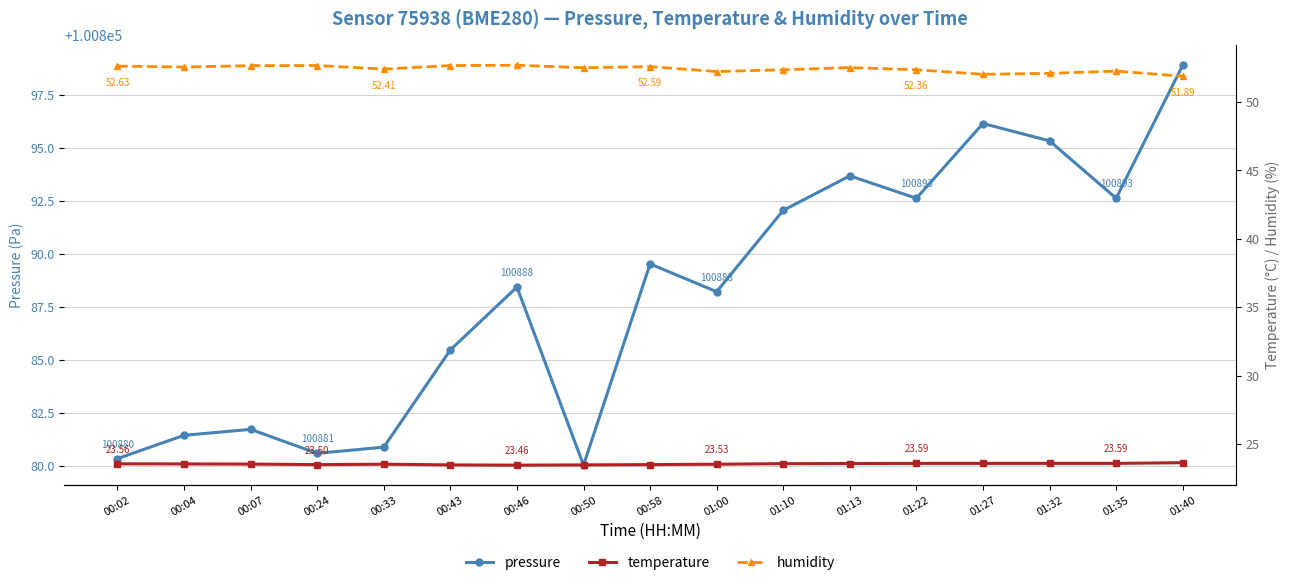

Rank the categories by pressure value from lowest to highest.

00:50, 00:02, 00:24, 00:33, 00:04, 00:07, 00:43, 01:00, 00:46, 00:58, 01:10, 01:22, 01:35, 01:13, 01:32, 01:27, 01:40